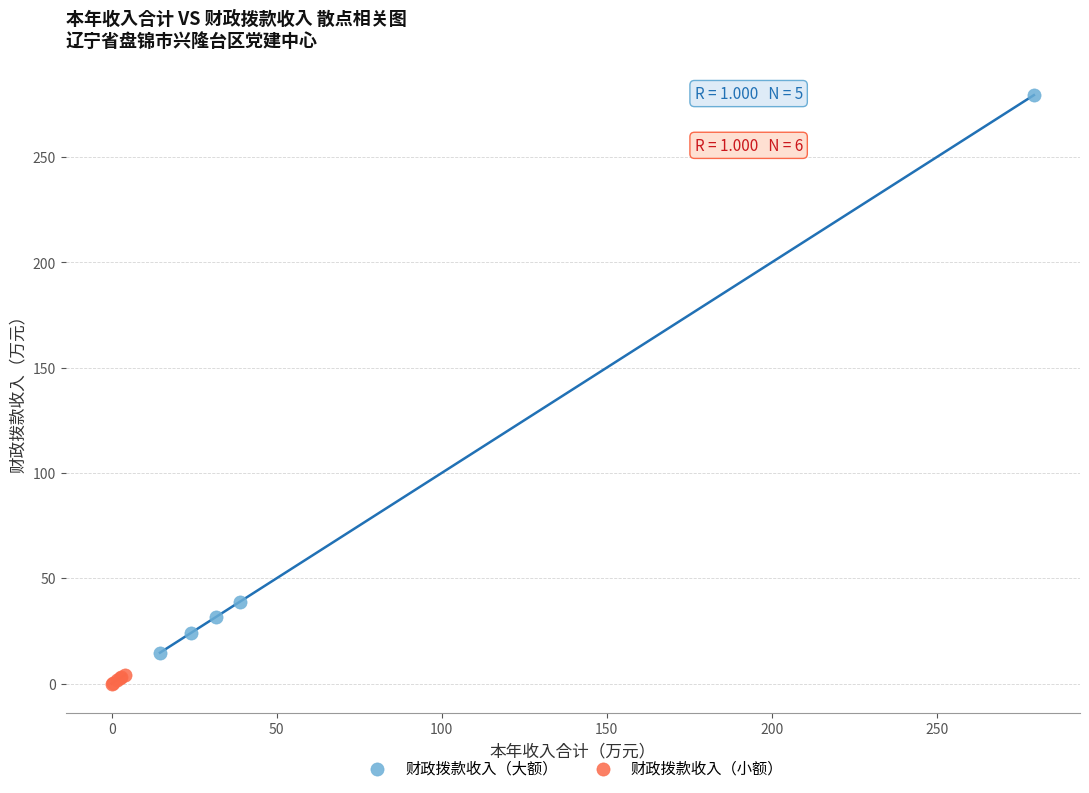

Which series contains the highest Y value?

财政拨款收入（大额）